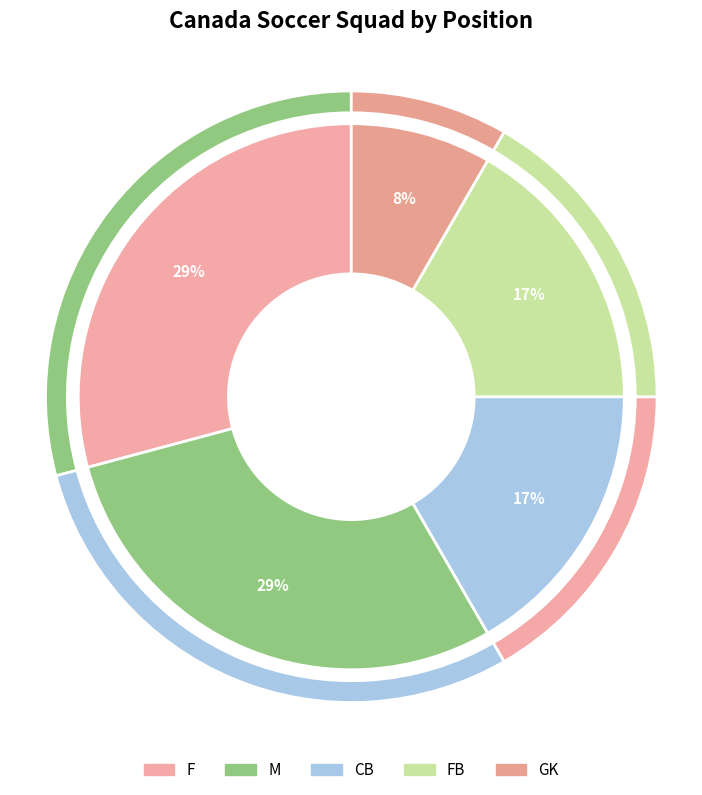

To the nearest percent, what is the difference between the largest and smallest slice percentages?

21%